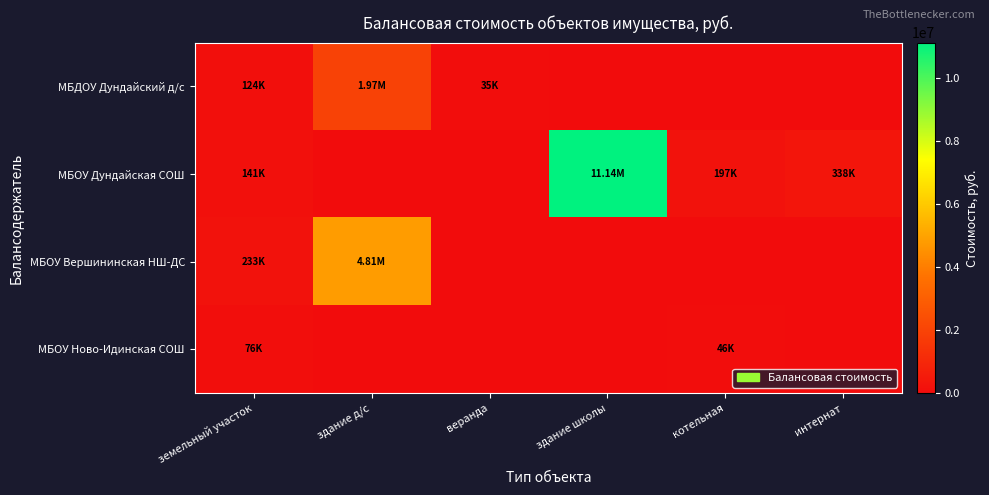

What is the total value across all series at здание д/с?

6788840.6